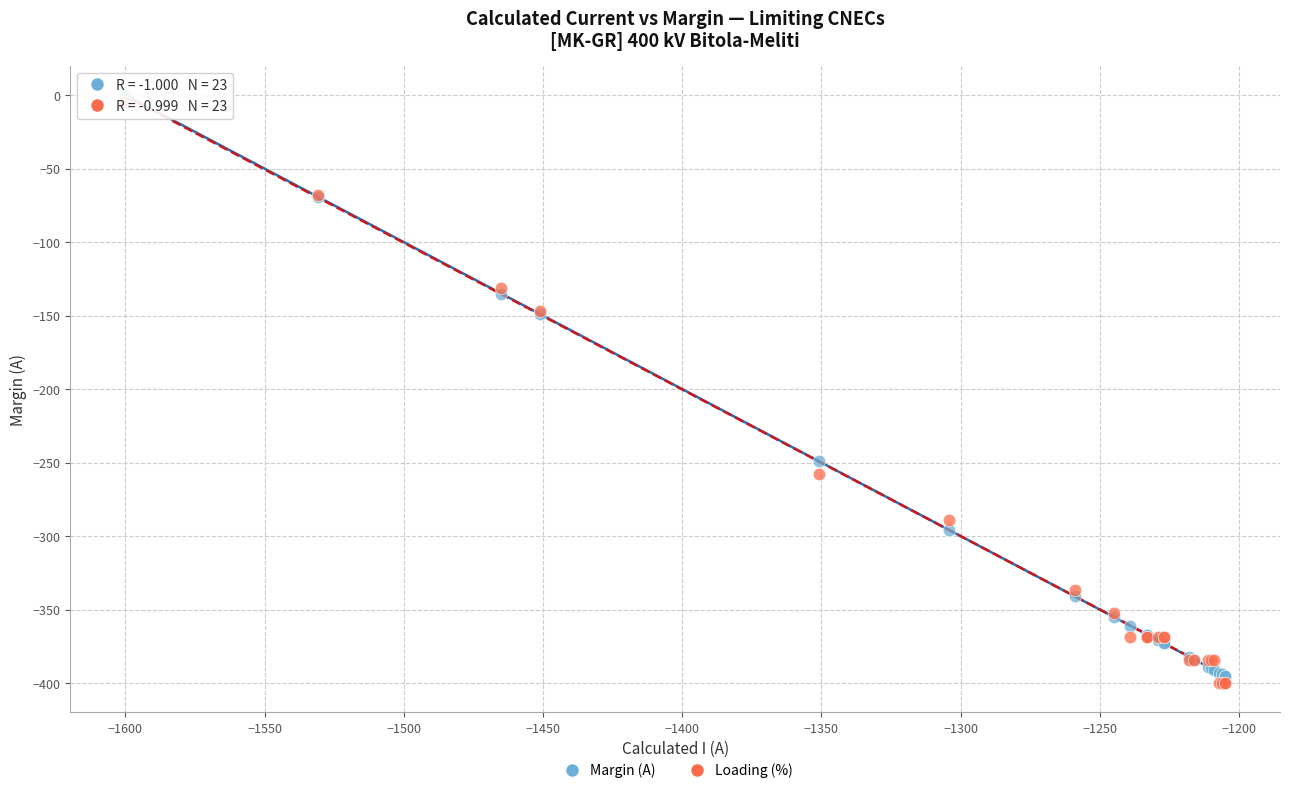

What are all the series names shown in the legend?

Margin (A), Loading (%)